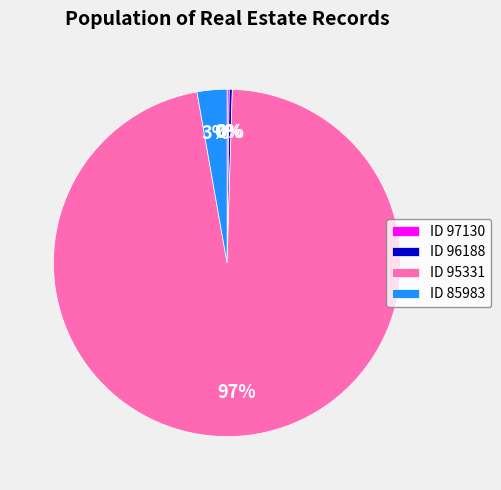

To the nearest percent, what is the difference between the largest and smallest slice percentages?

97%